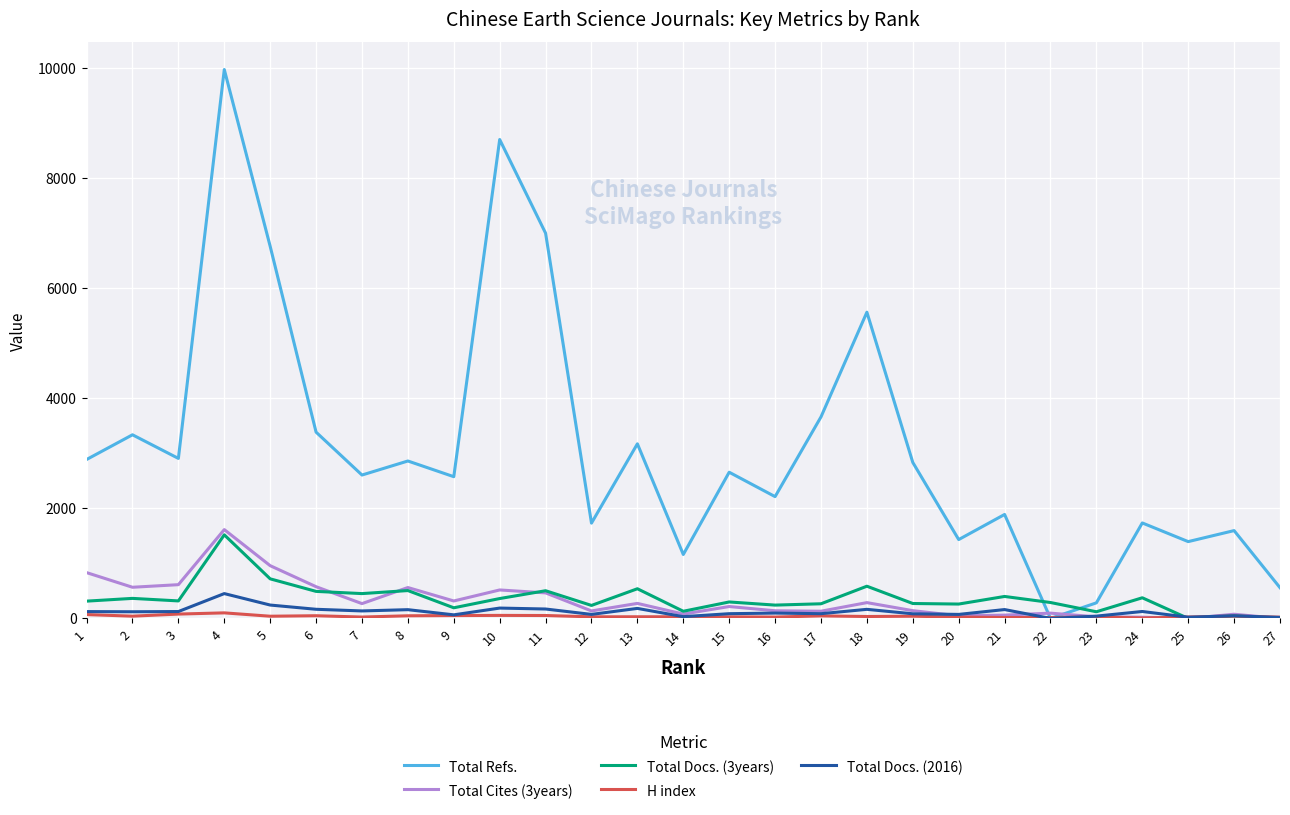

What is the maximum value for Total Refs.?

9968